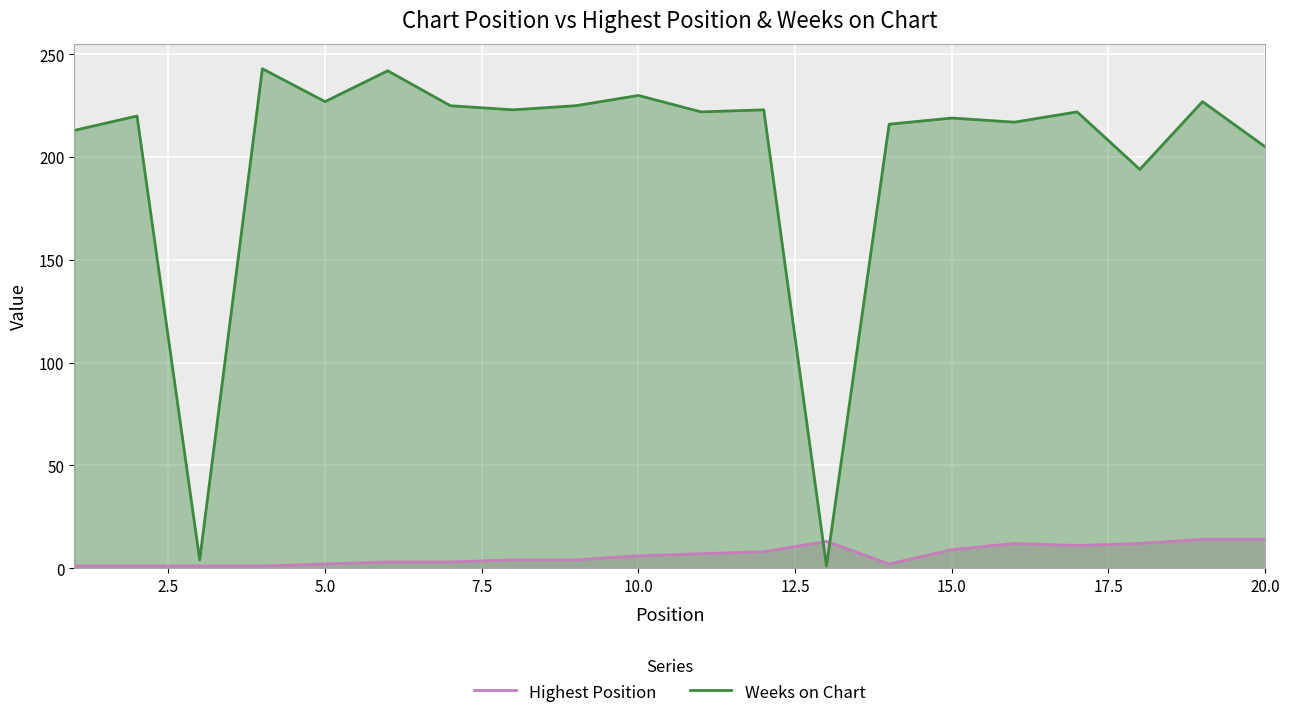

Which series has the largest range (max minus min)?

Weeks on Chart